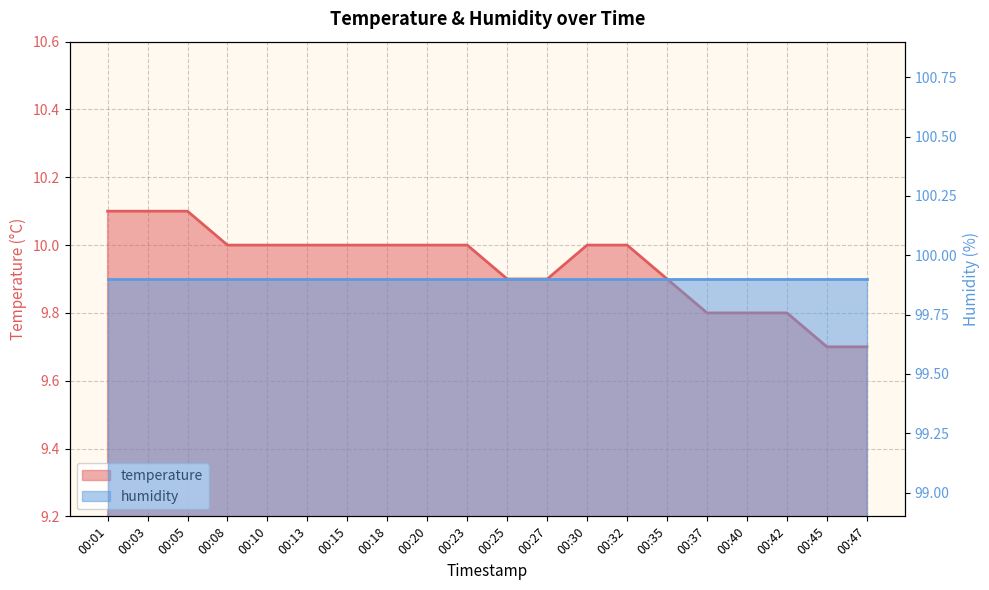

List the labels in order of value, smallest first.

00:45, 00:47, 00:37, 00:40, 00:42, 00:25, 00:27, 00:35, 00:08, 00:10, 00:13, 00:15, 00:18, 00:20, 00:23, 00:30, 00:32, 00:01, 00:03, 00:05